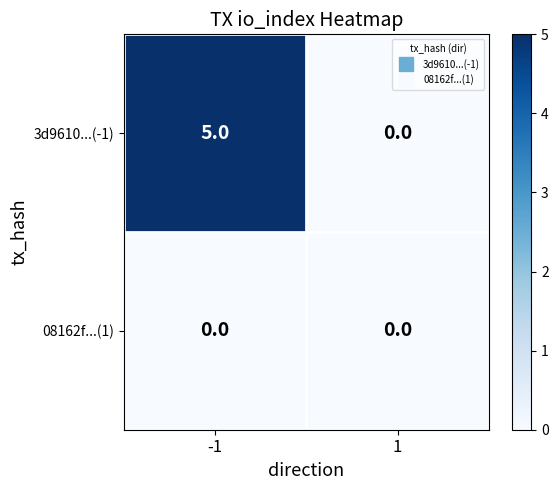

What is the spread (max minus min) of values at -1?

5